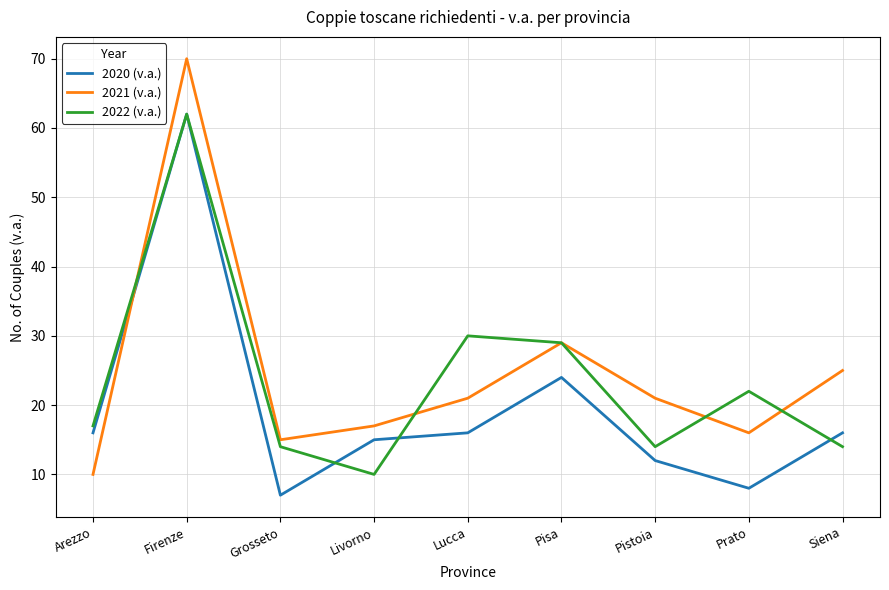

What is the minimum value for 2020 (v.a.)?

7